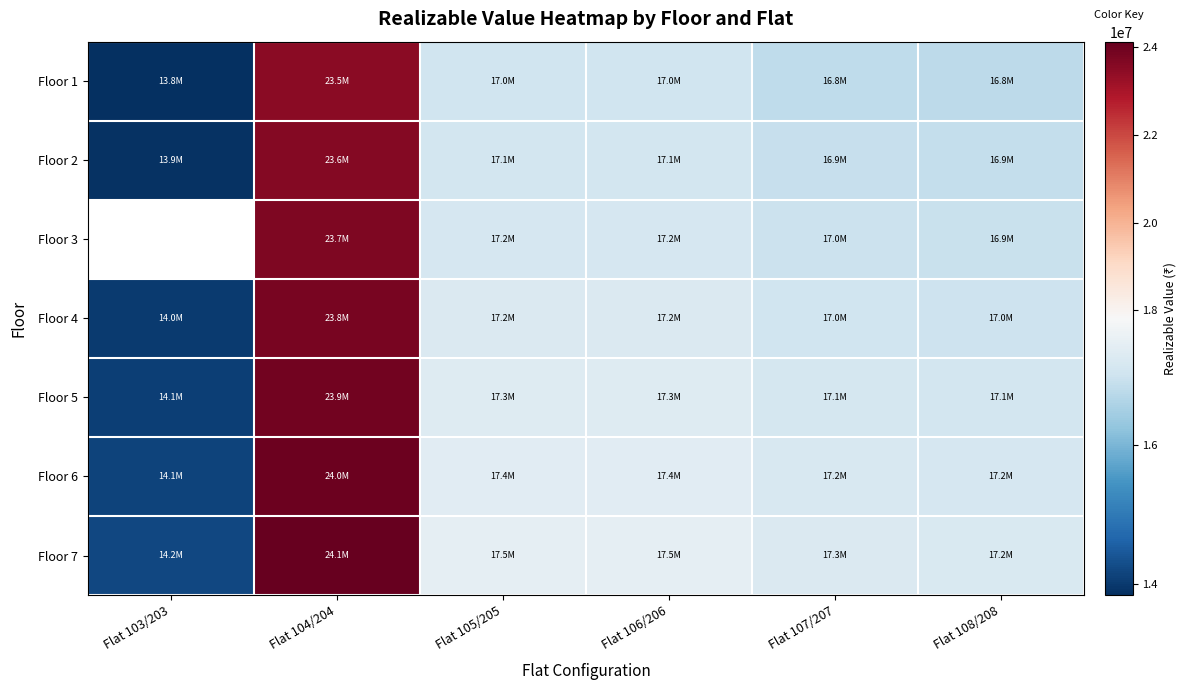

Which category has the lowest value in the Floor 2 series?

Flat 103/203